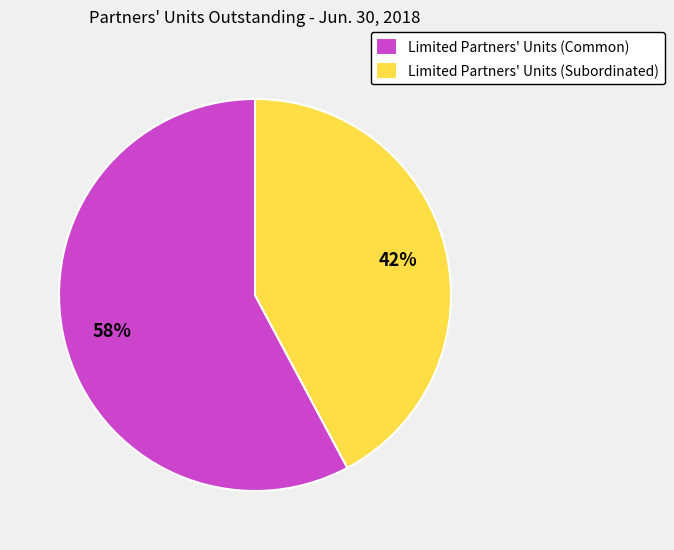

Which has a higher value, Limited Partners' Units (Common) or Limited Partners' Units (Subordinated)?

Limited Partners' Units (Common)